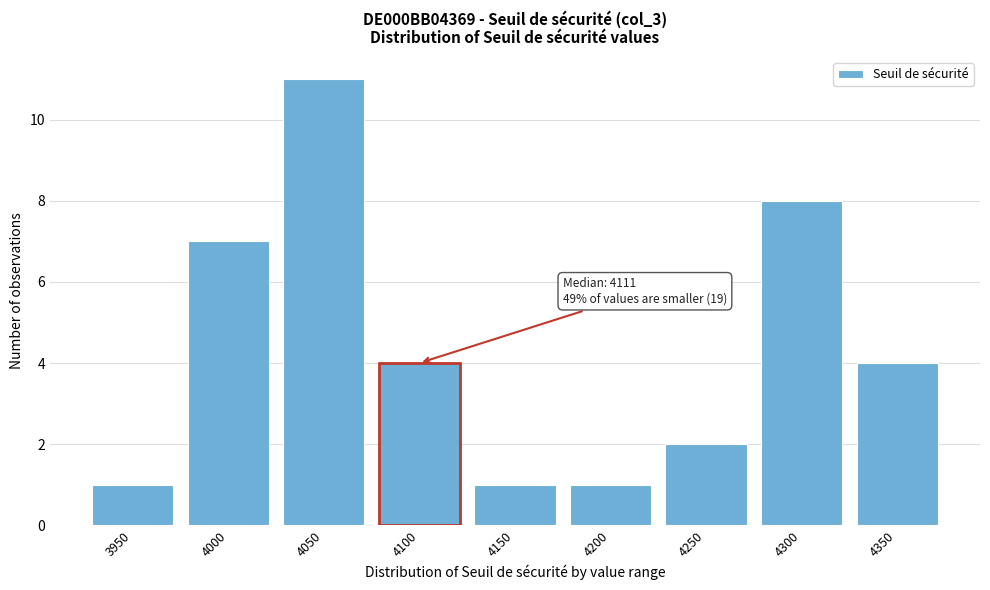

Reading right to left, list all the values displayed in this chart.

4350=4	4300=8	4250=2	4200=1	4150=1	4100=4	4050=11	4000=7	3950=1